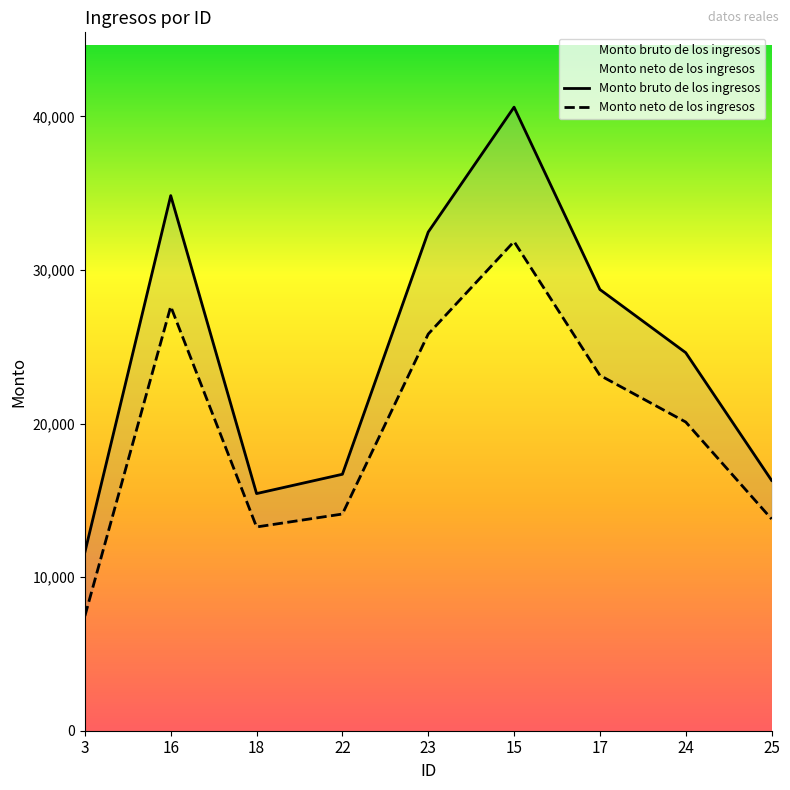

What is the label of the 9th point from the right?

3